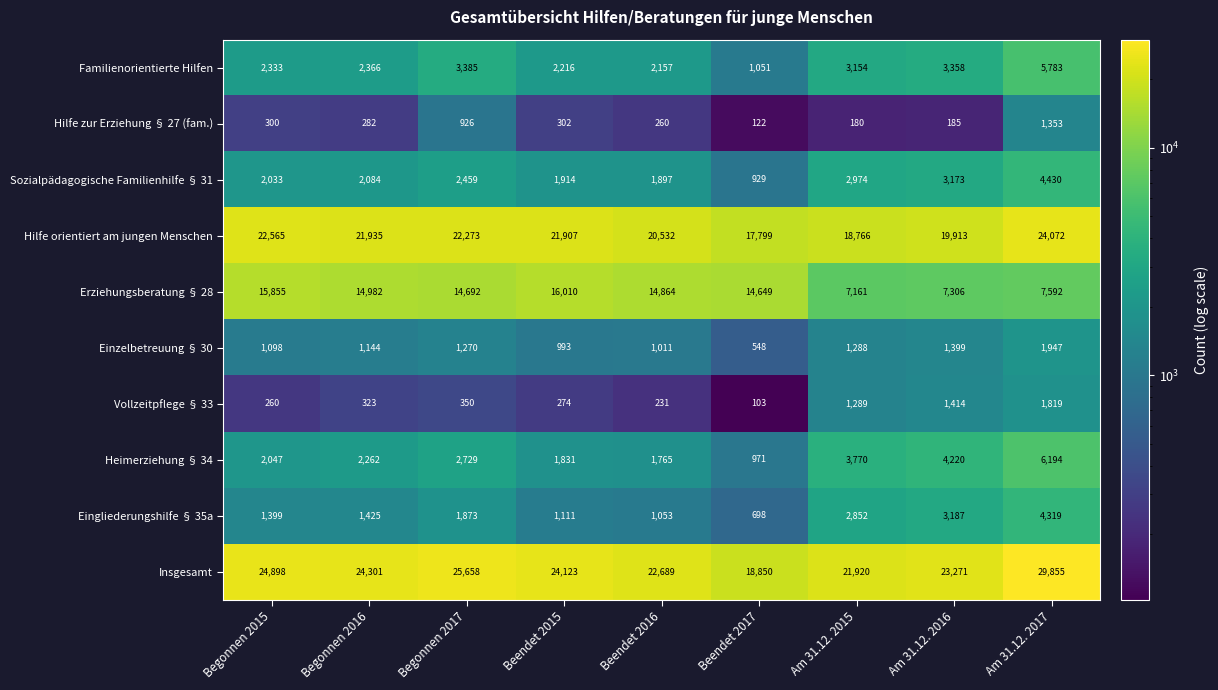

At Beendet 2016, list the series in order from largest to smallest.

Insgesamt, Hilfe orientiert am jungen Menschen, Erziehungsberatung § 28, Familienorientierte Hilfen, Sozialpädagogische Familienhilfe § 31, Heimerziehung § 34, Eingliederungshilfe § 35a, Einzelbetreuung § 30, Hilfe zur Erziehung § 27 (fam.), Vollzeitpflege § 33